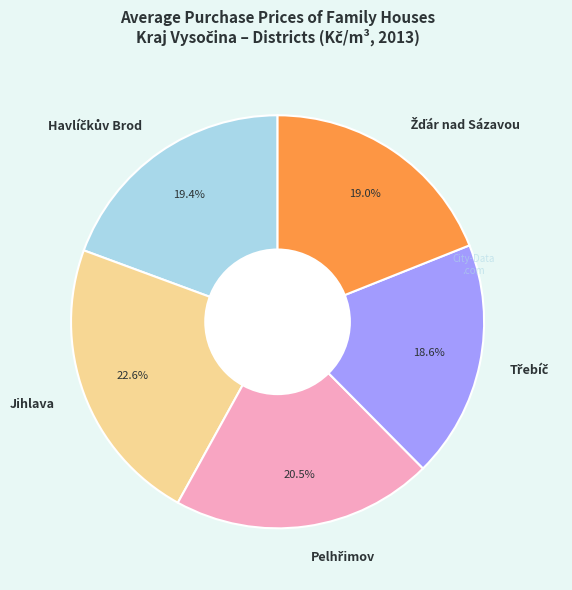

Which slice is the largest?

Jihlava